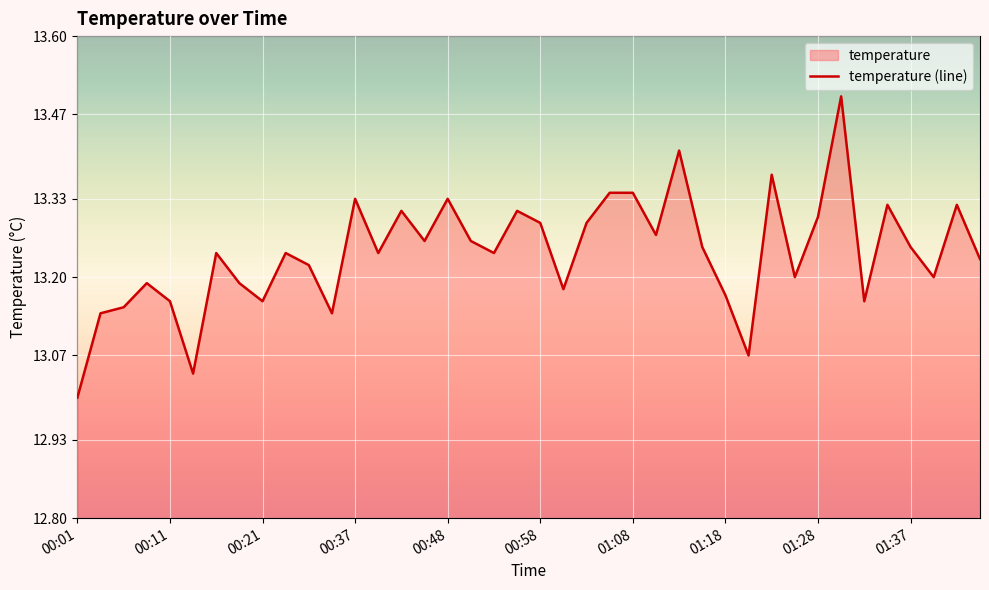

Reading left to right, list all the values displayed in this chart.

13.0	13.1	13.2	13.2	13.2	13.0	13.2	13.2	13.2	13.2	13.2	13.1	13.3	13.2	13.3	13.3	13.3	13.3	13.2	13.3	13.3	13.2	13.3	13.3	13.3	13.3	13.4	13.2	13.2	13.1	13.4	13.2	13.3	13.5	13.2	13.3	13.2	13.2	13.3	13.2